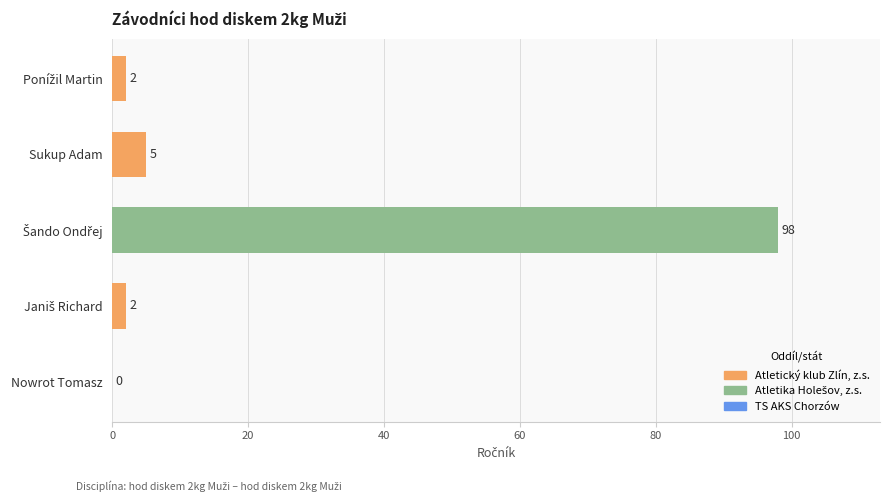

What is the approximate value at Sukup Adam, to the nearest 5?

5